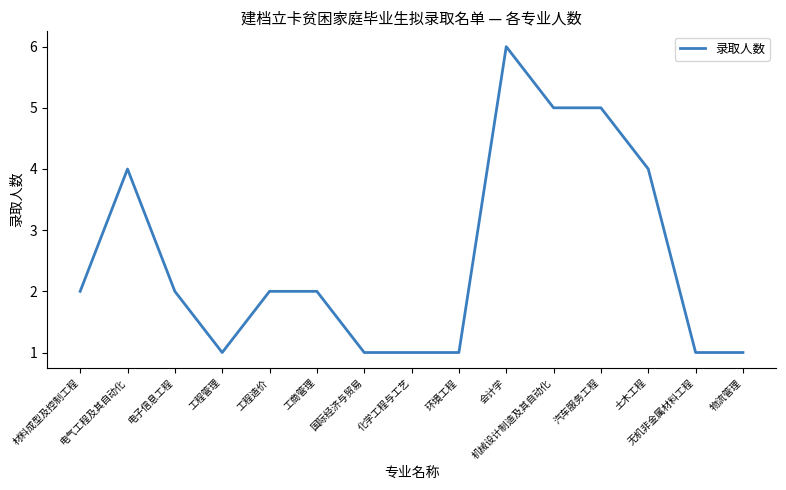

Does the chart display data point markers on the line(s)?

No